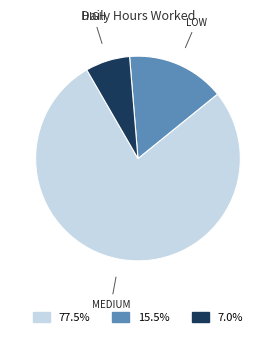

Is there any slice that represents more than half of the pie?

Yes